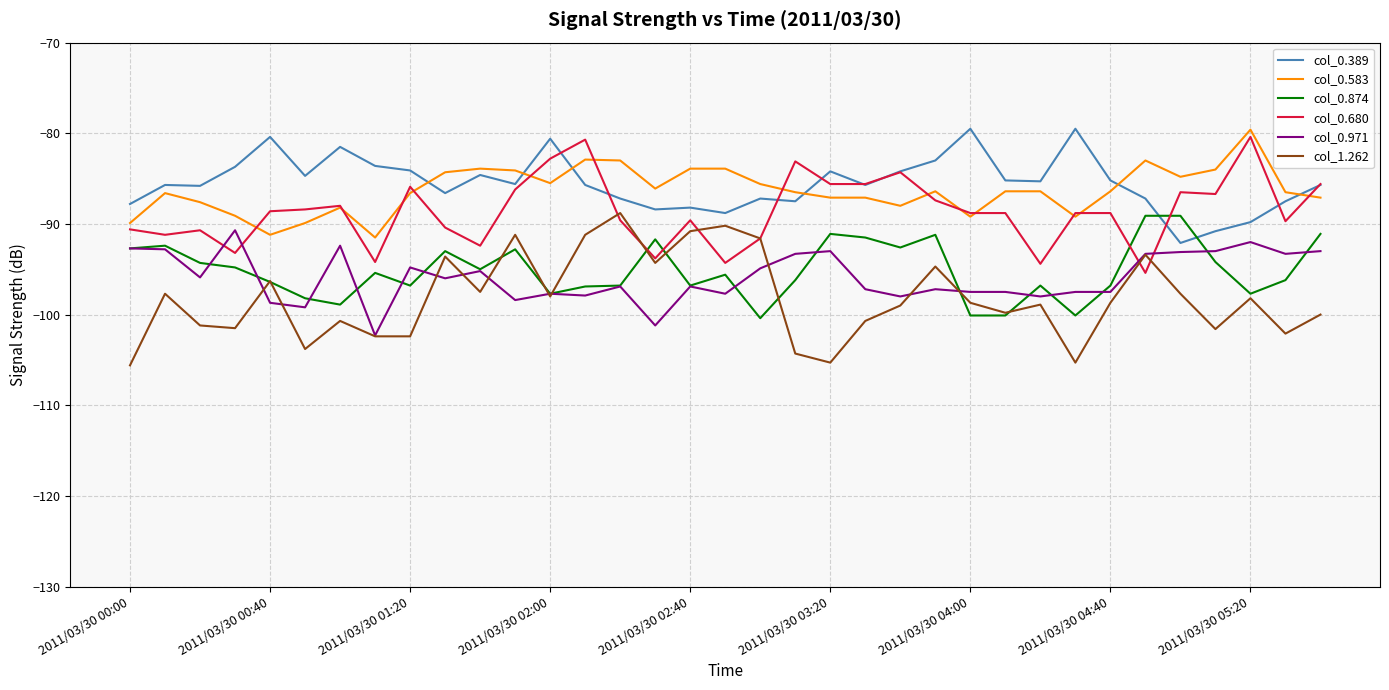

Which series has the largest total across all categories?

col_0.389